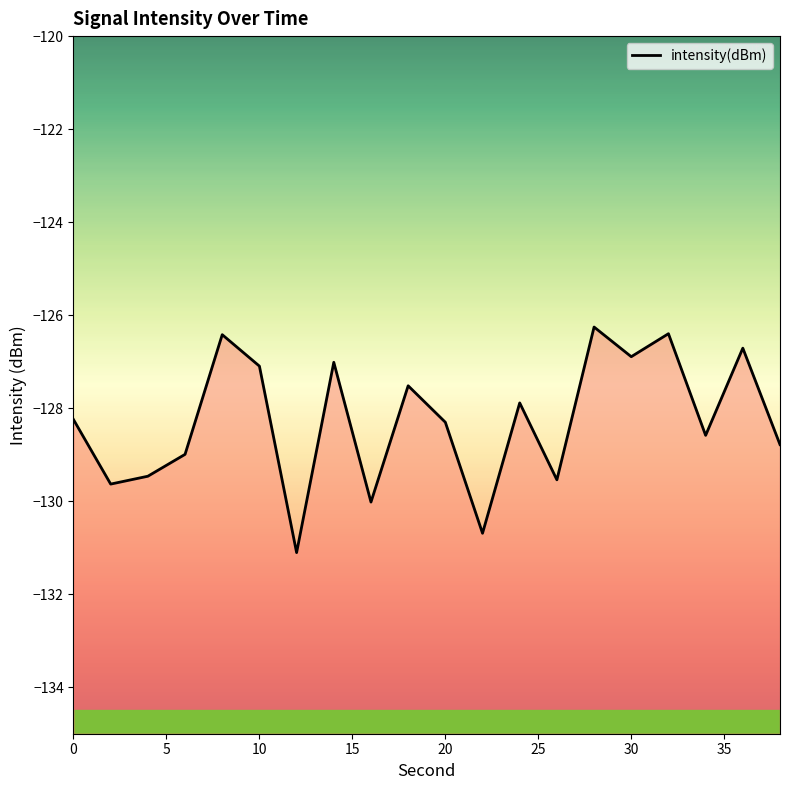

True or false: intensity(dBm) has a value of -30.8 at 30.

False